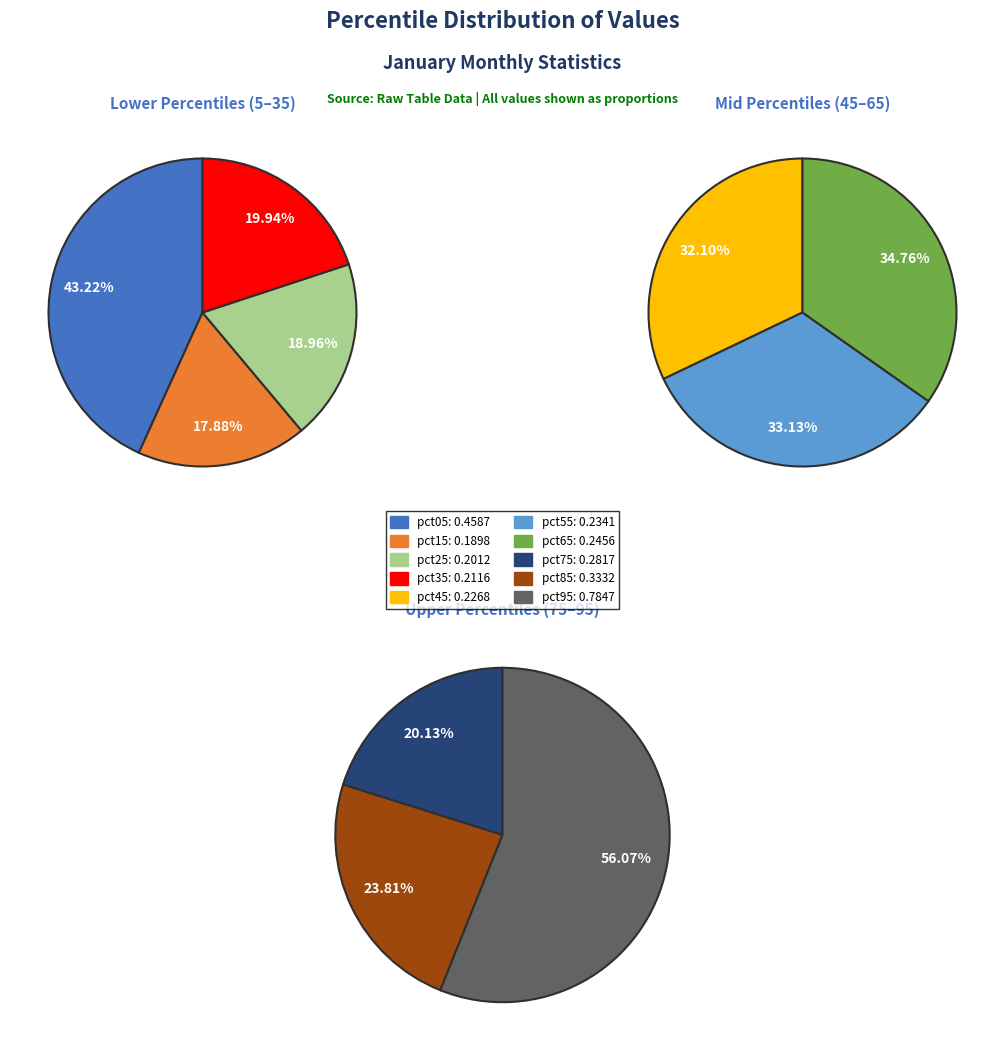

To the nearest percent, what portion does 2 represent?

6%